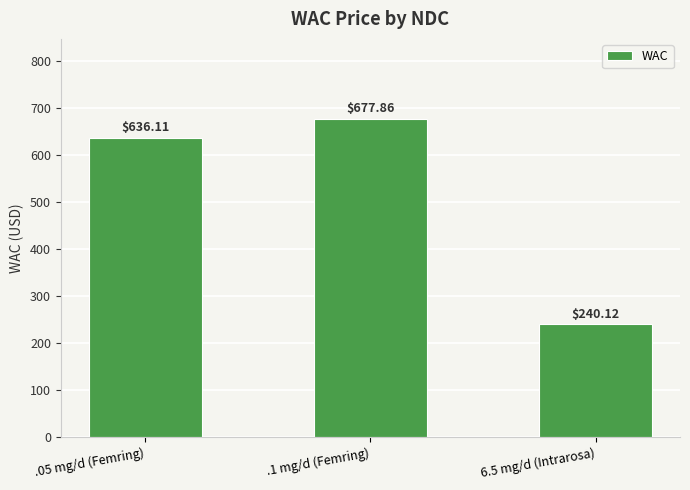

List the labels in order of value, largest first.

.1 mg/d (Femring), .05 mg/d (Femring), 6.5 mg/d (Intrarosa)